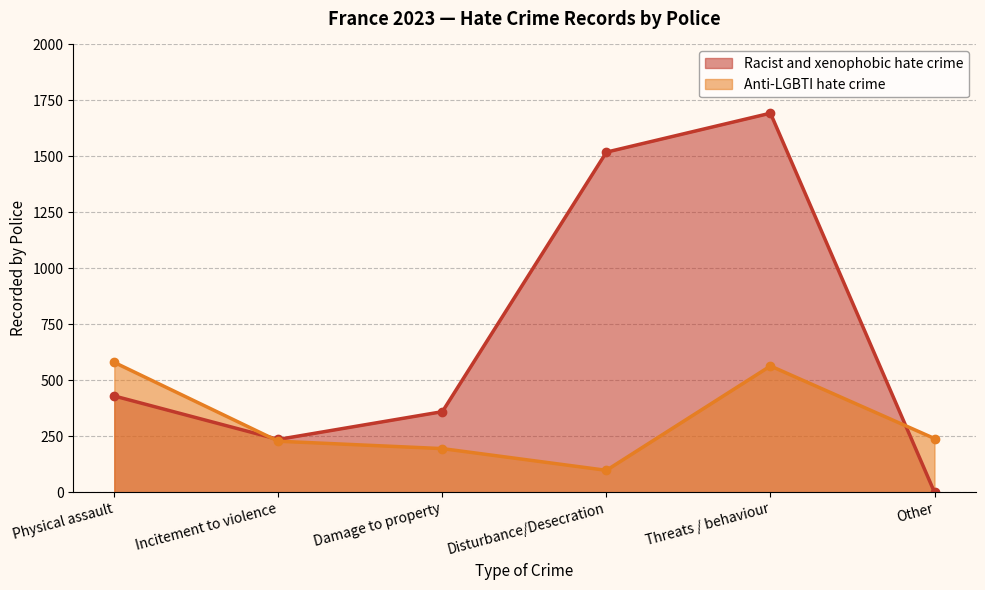

At which category does the data reach its first local peak?

Threats / behaviour